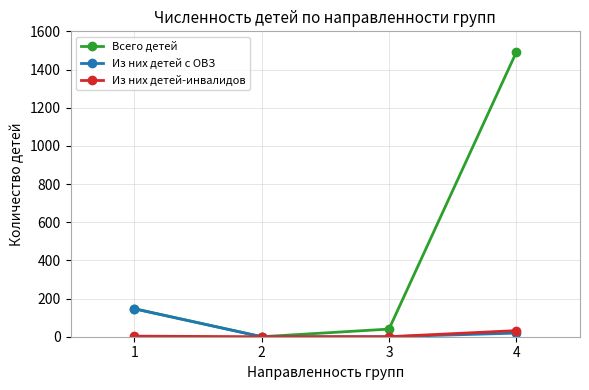

At how many categories does at least one series exceed 1010?

1